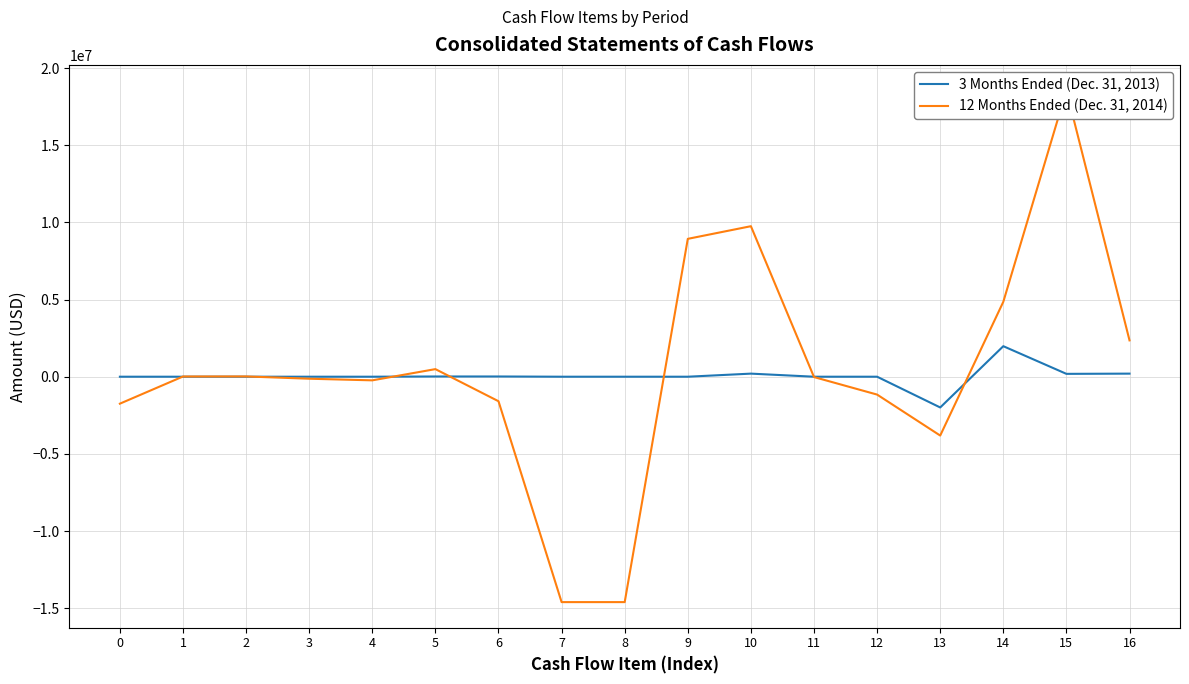

Reading right to left, list all the values displayed in this chart.

3 Months Ended (Dec. 31, 2013): 199966	185200	1978135	-1992935	0	0	200000	0	0	0	14766	14800	0	0	0	0	-34
12 Months Ended (Dec. 31, 2014): 2354911	18550776	4855469	-3813443	-1158095	-22617	9754507	8934955	-14607213	-14607213	-1588652	491971	-235324	-129655	18033	13286	-1746963